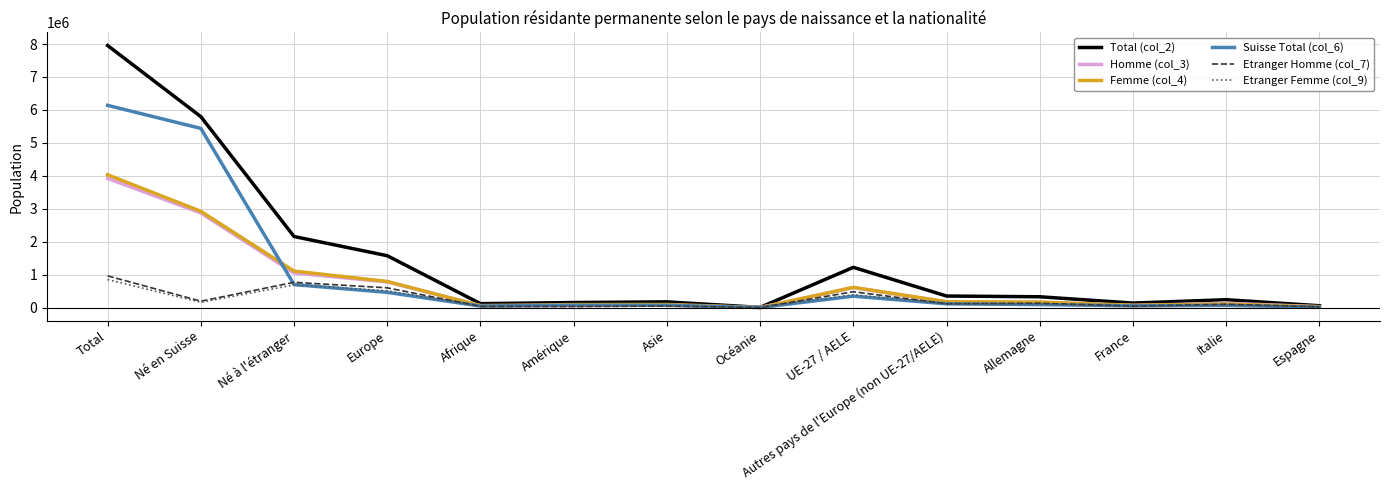

What position from the left is Total?

1